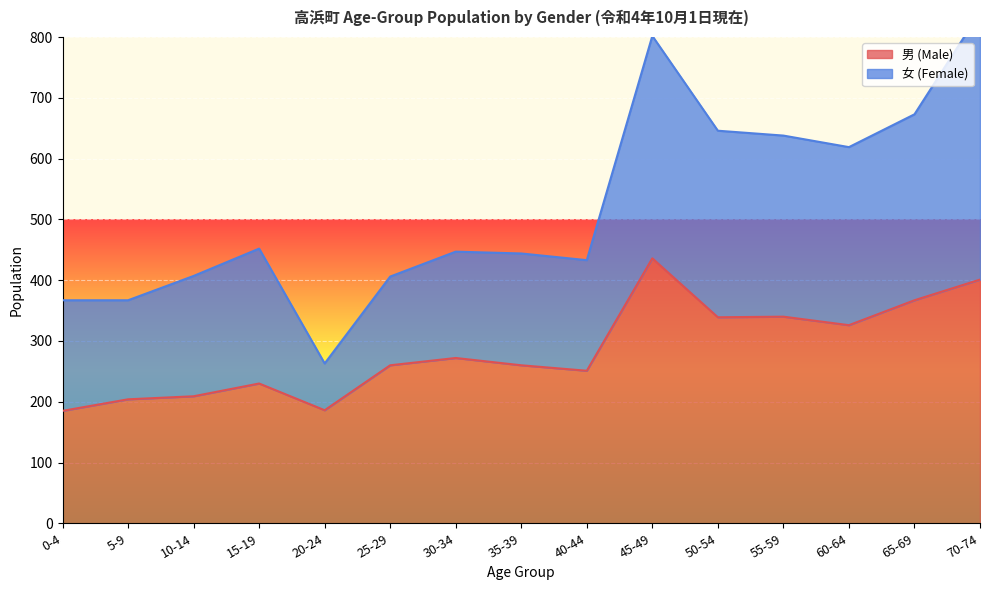

The chart shows a value of 631 at 45-49. True or false?

False